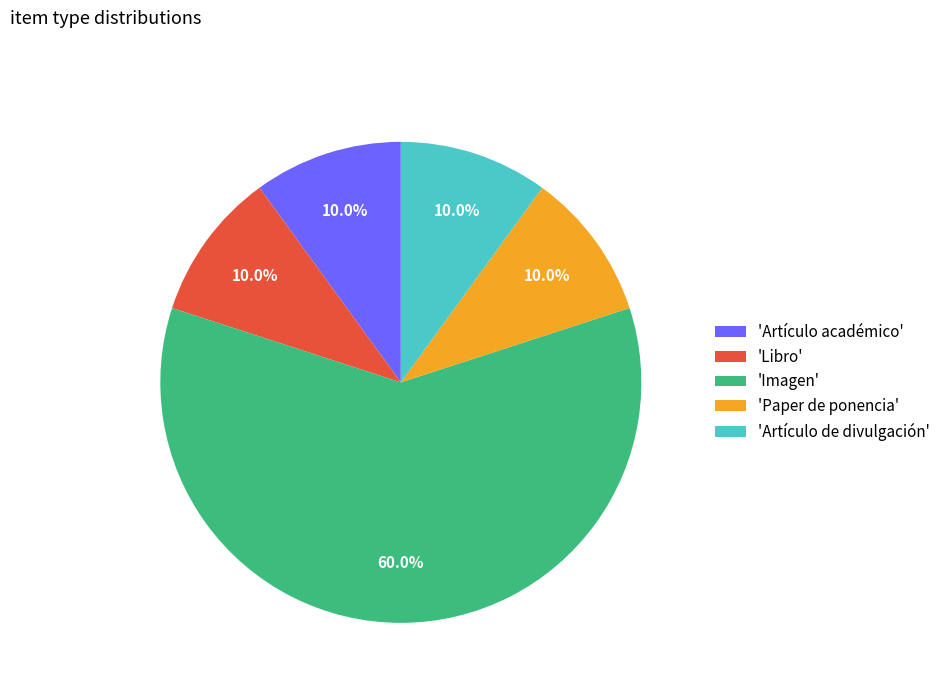

Which slice represents more than half of the pie?

'Imagen'